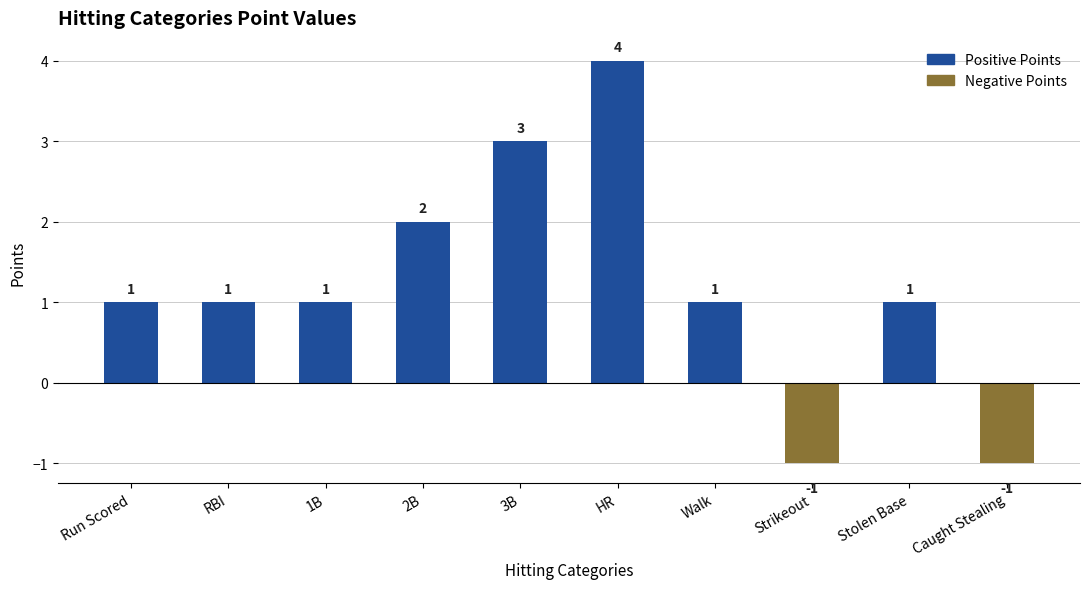

True or false: the data shows 3 at 3B.

True